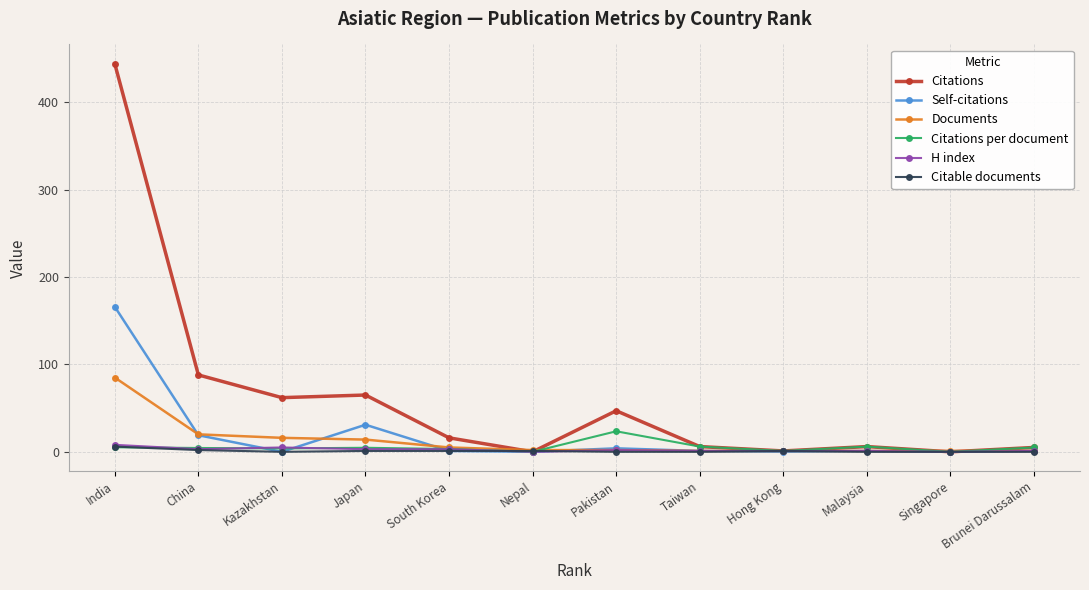

Which label corresponds to the largest value in the chart?

India